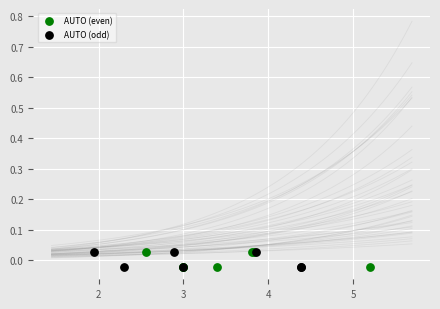

What are all the series names shown in the legend?

AUTO (even), AUTO (odd)